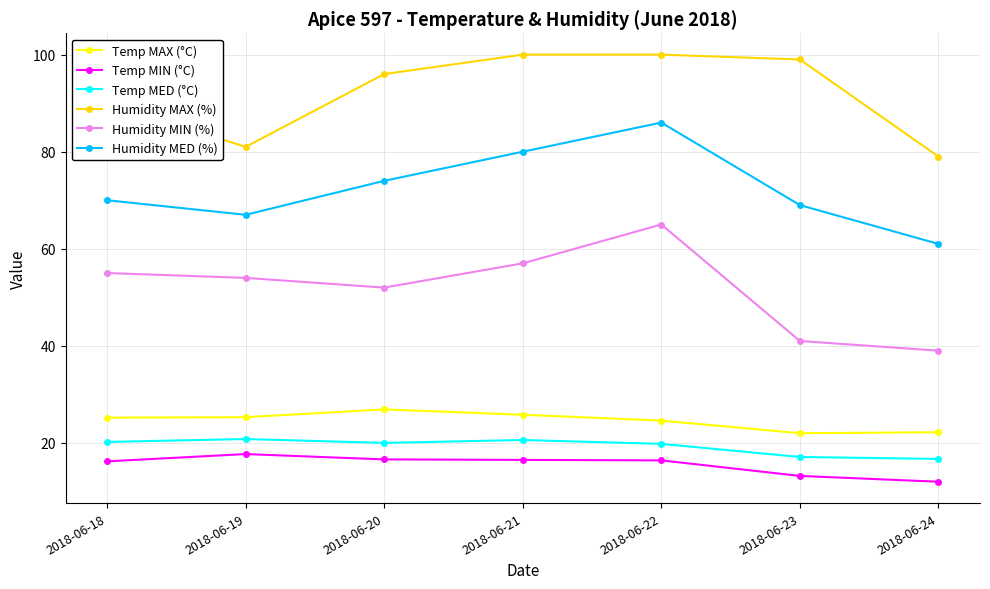

The Temp MIN (°C) series shows 23.3 at 2018-06-22. True or false?

False